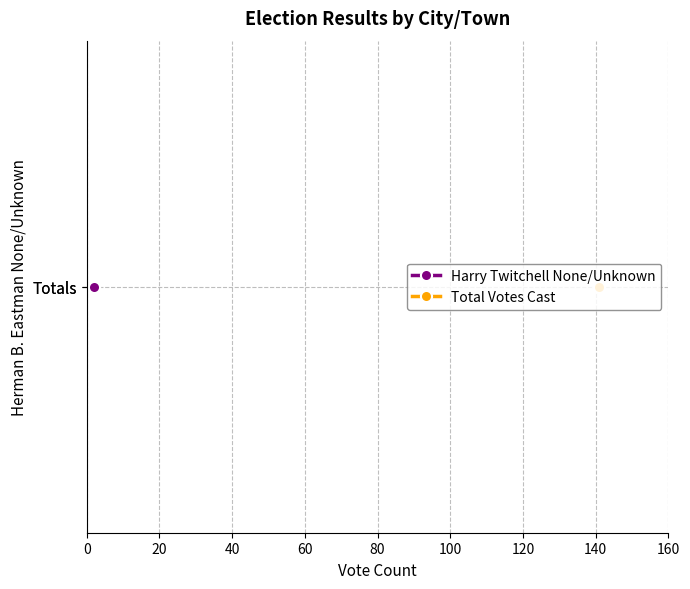

What is the difference between the highest and lowest values at Totals?

139